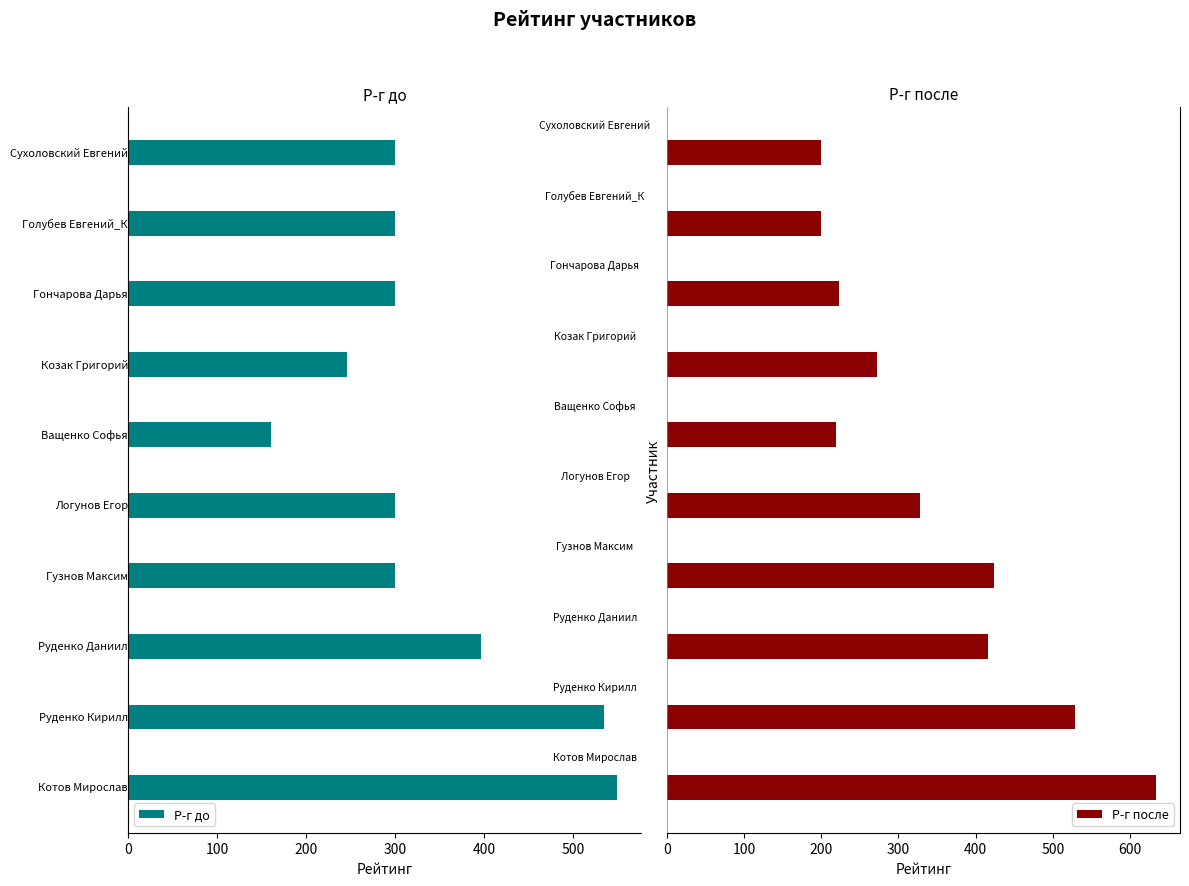

What is the sum of all Р-г после values?

3444